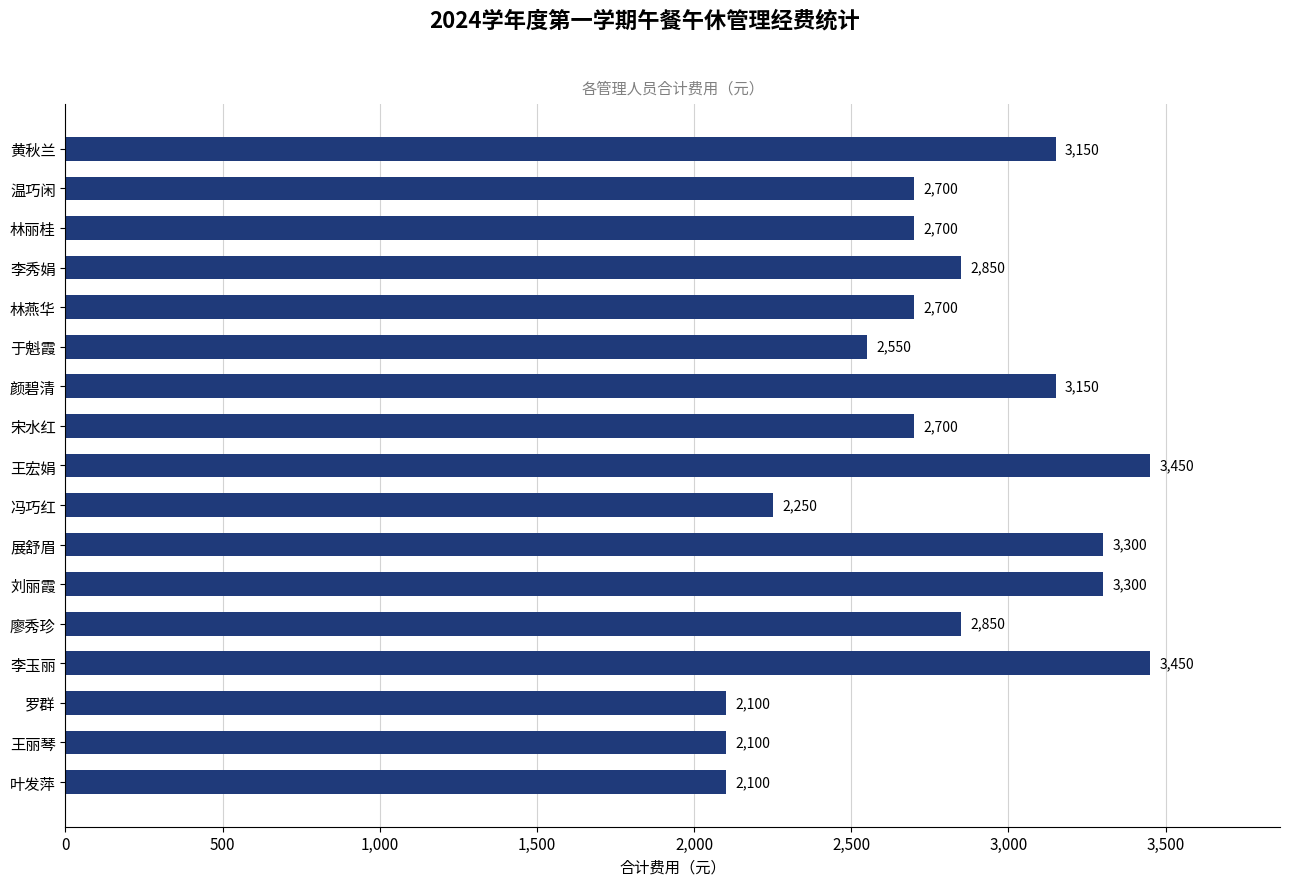

What is the greatest value displayed?

3450